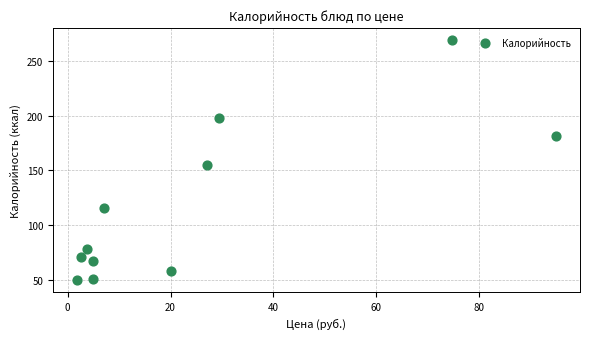

What Y value in the scatter plot is closest to 159?

155.3